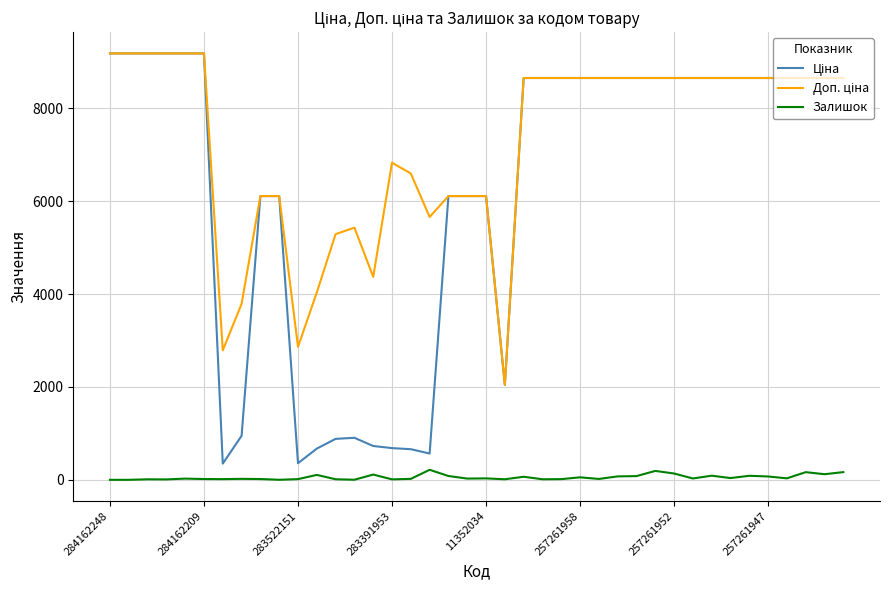

What is the greatest value displayed?

9185.1